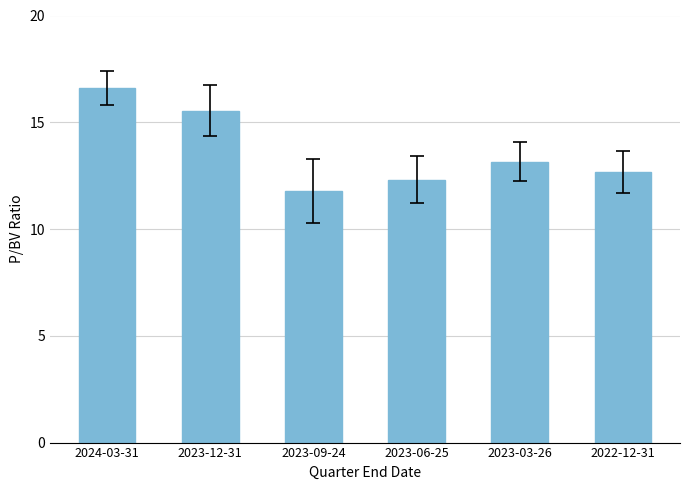

Is it true that the value at 2023-12-31 is 4.8?

False